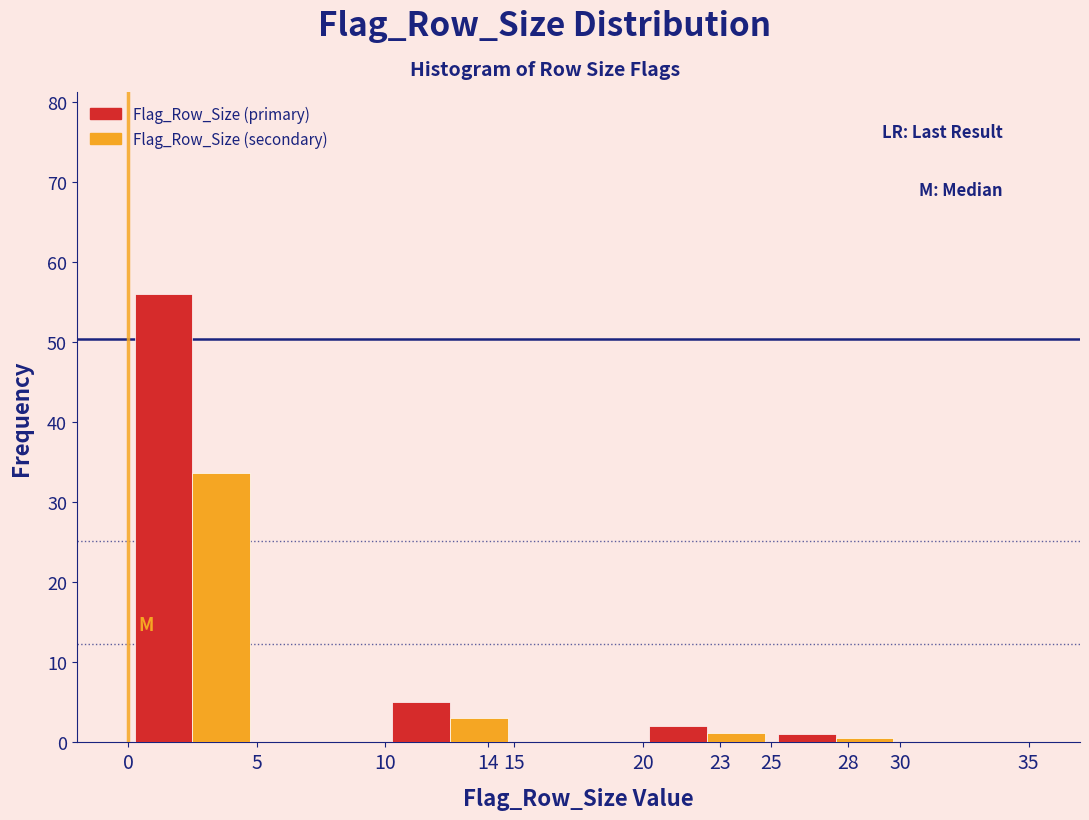

What is the height of the Flag_Row_Size (secondary) bar covering 0 to 5 on the x-axis? The values are not printed on the chart, so give them approximately, as read against the axis.

34